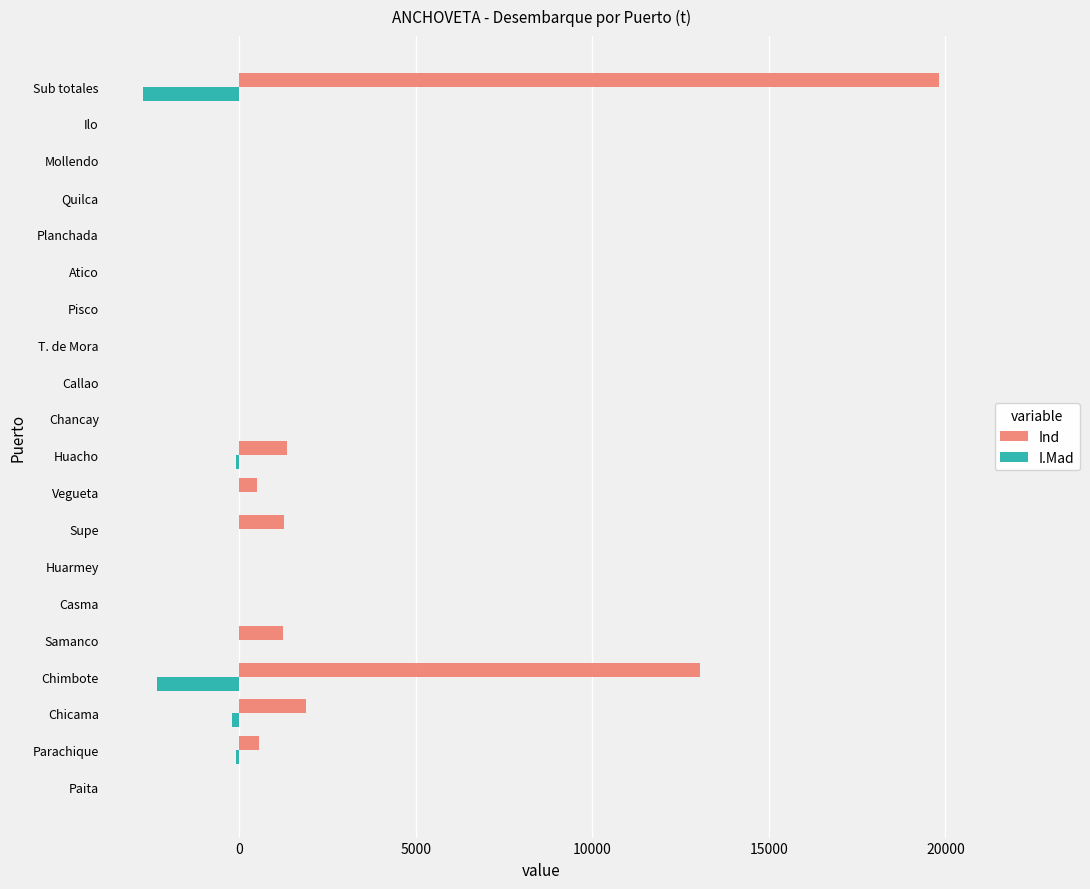

Which category has the highest value in the Ind series?

Sub totales